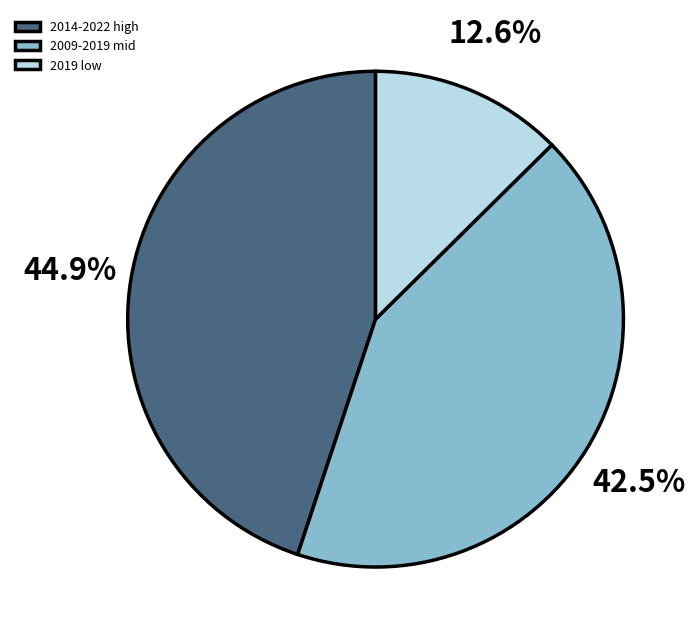

Which category has the biggest portion of the pie?

2014-2022 high